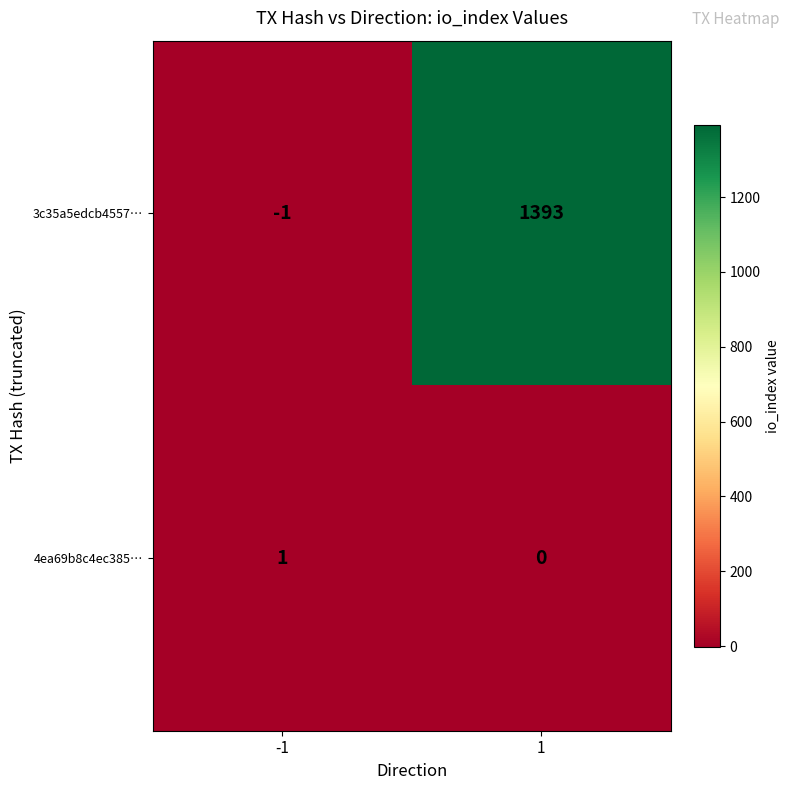

Which series has the largest total across all categories?

3c35a5edcb4557…